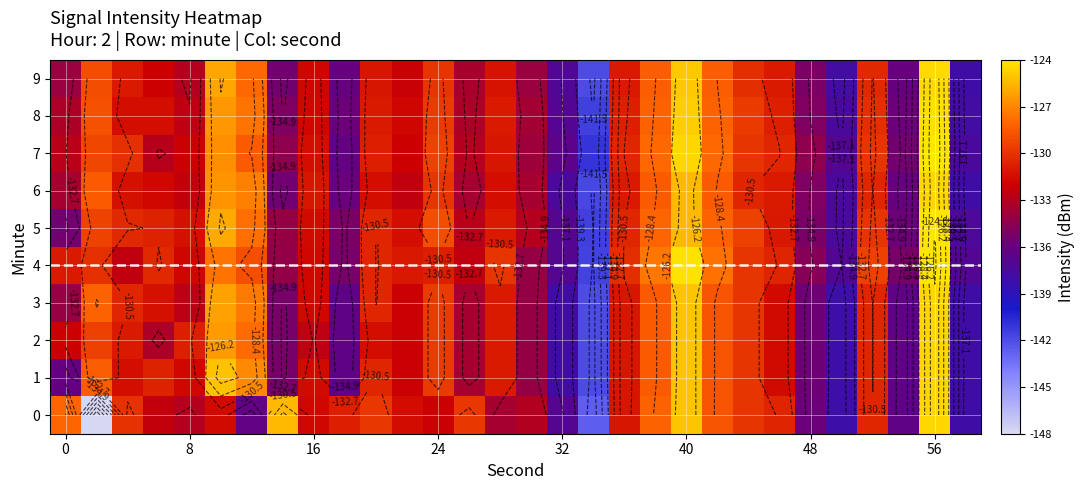

How many categories are shown in the chart?

30